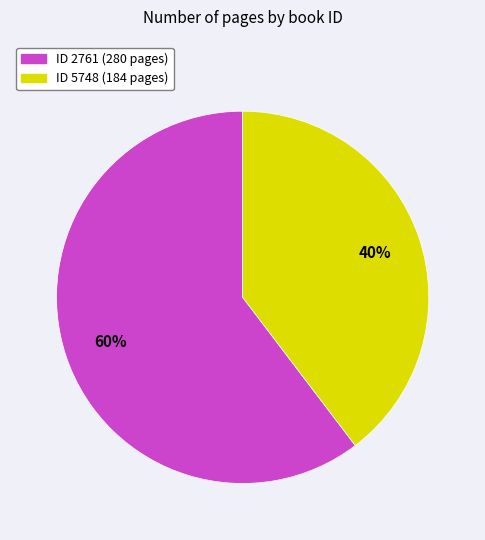

To the nearest percent, what is the average slice percentage?

50%